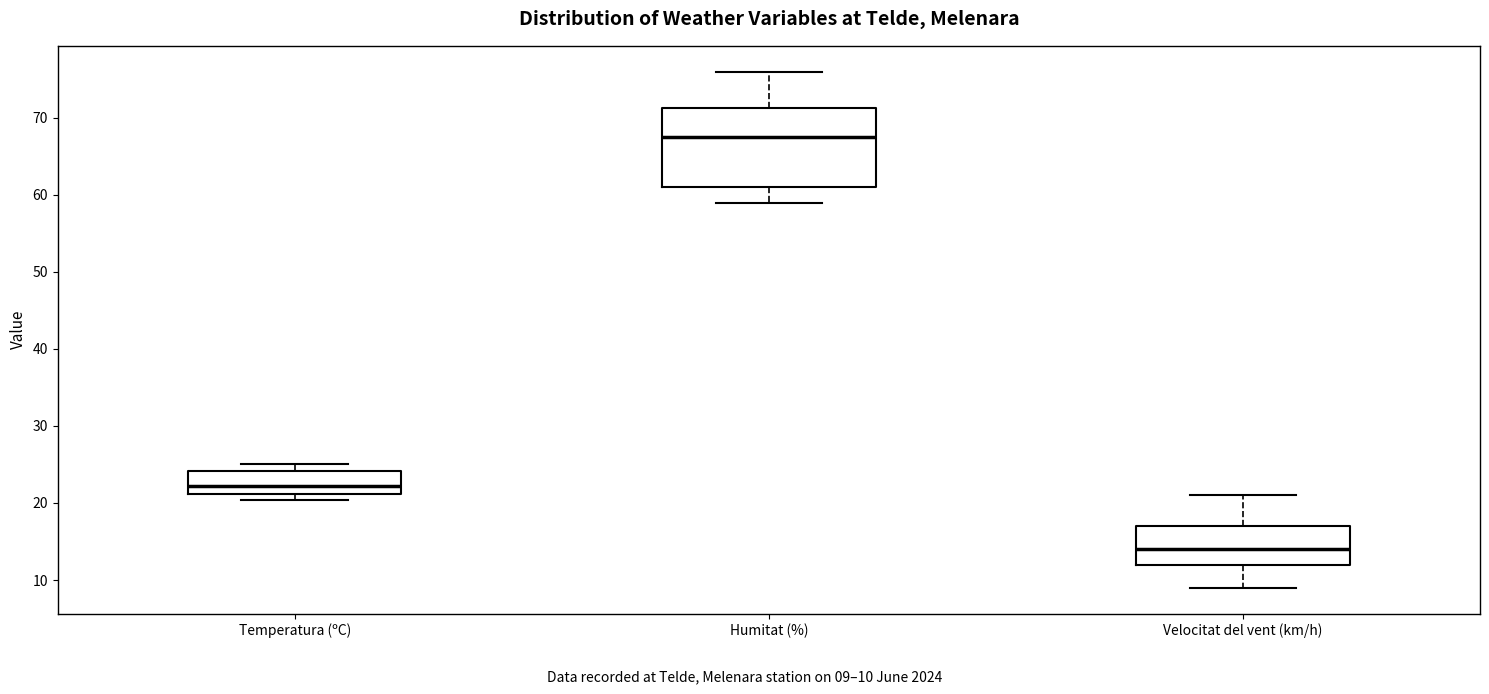

Reading left to right, read every box against the y-axis: the position of its median line, the range the box covers, and the ends of its whiskers. The values are not printed on the chart, so give them approximately, as read against the axis.

Temperatura (ºC): median 22, box 21 to 24, whiskers 20 to 25
Humitat (%): median 68, box 61 to 71, whiskers 59 to 76
Velocitat del vent (km/h): median 14, box 12 to 17, whiskers 9 to 21